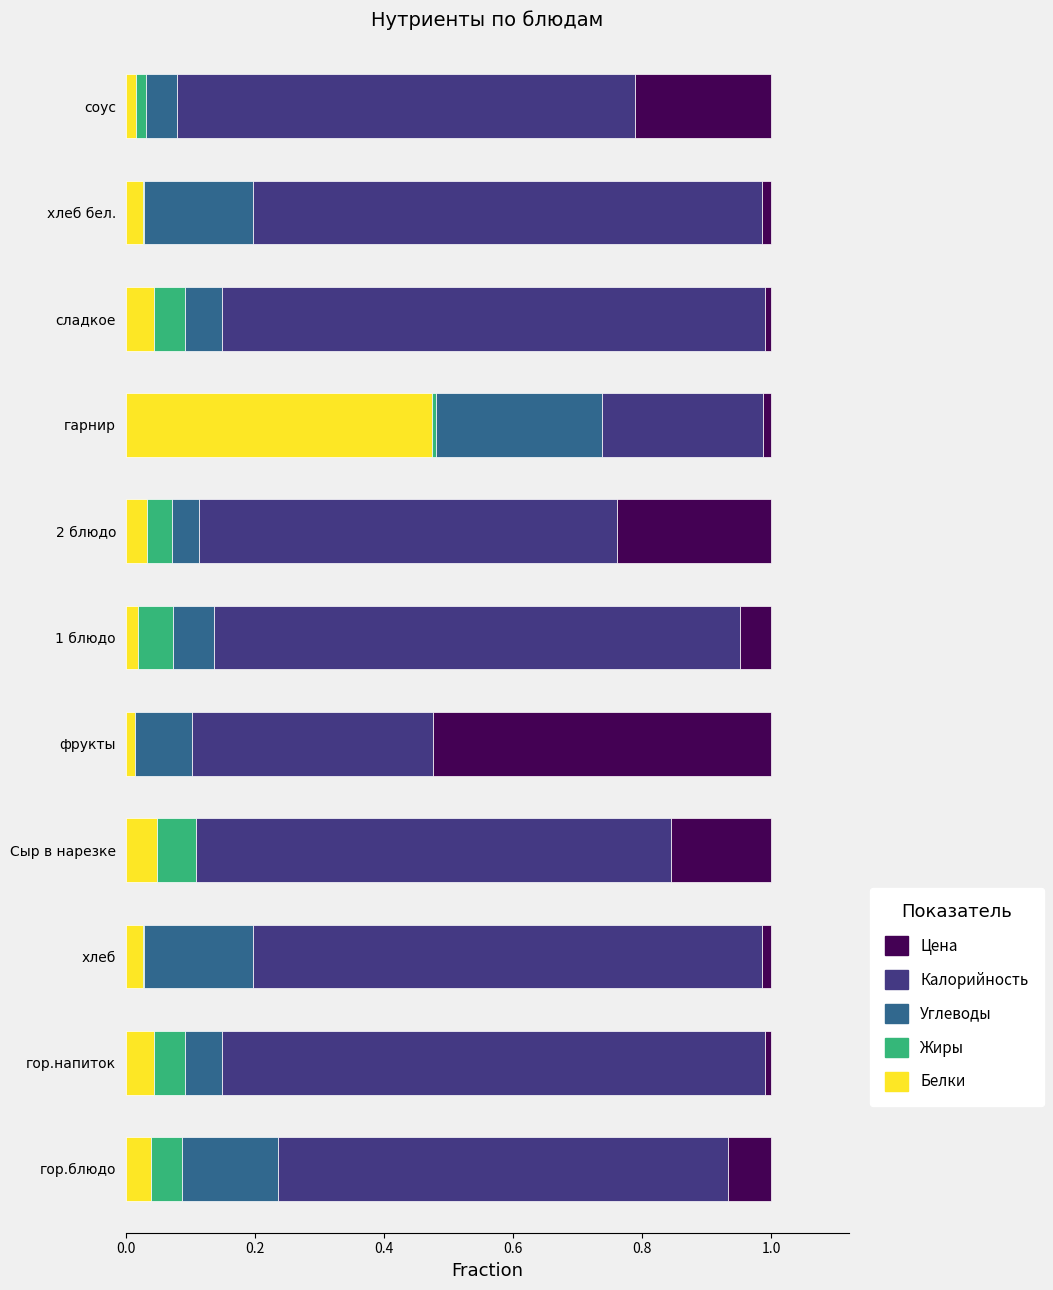

At which label does Белки reach its peak?

гарнир